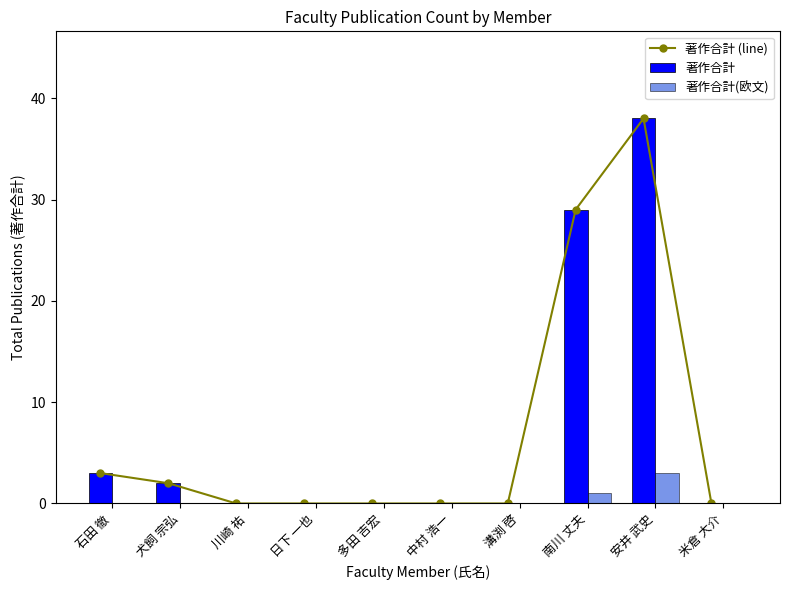

How many values in the 著作合計 (line) series exceed 0?

4